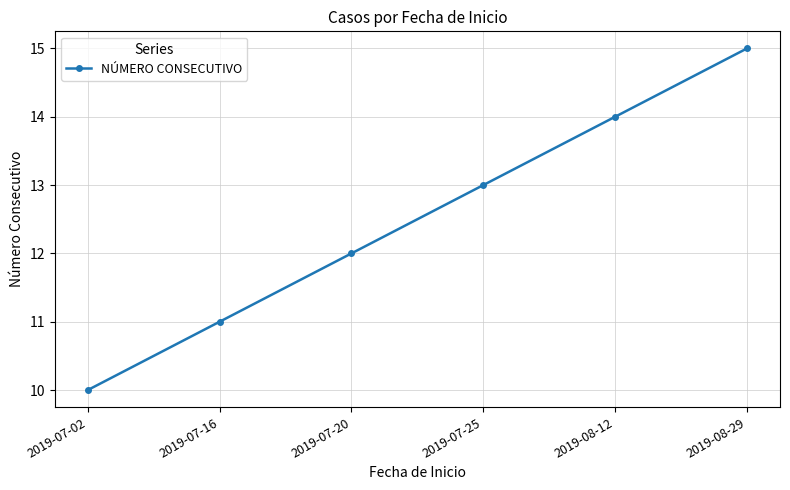

What is the approximate value at 2019-07-25?

13